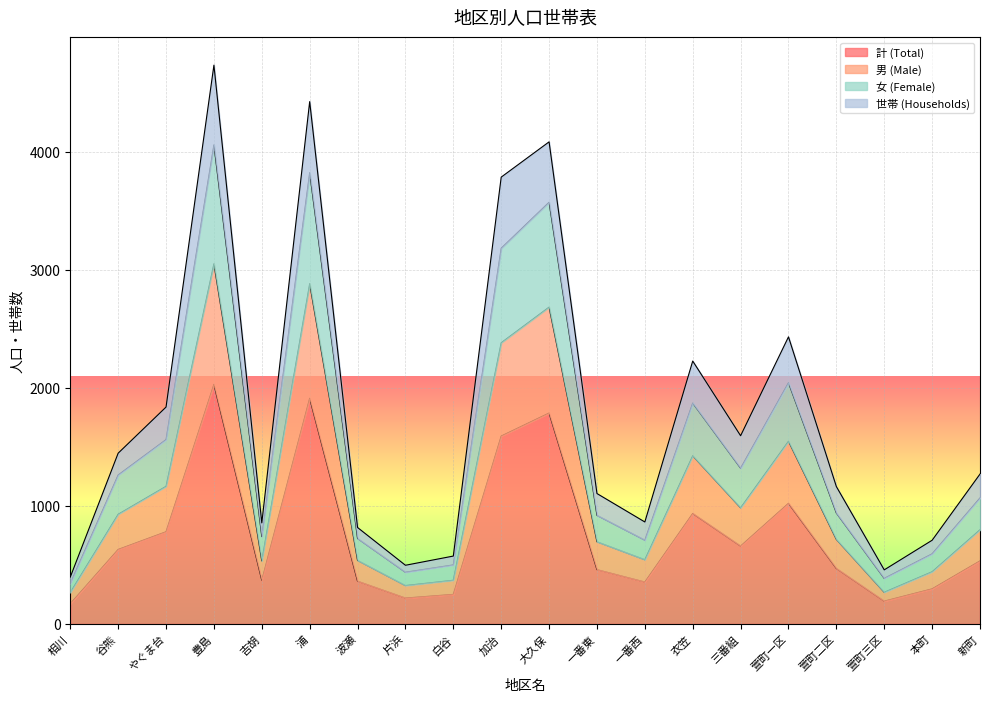

True or false: 男 (Male) and 女 (Female) intersect in this chart.

False